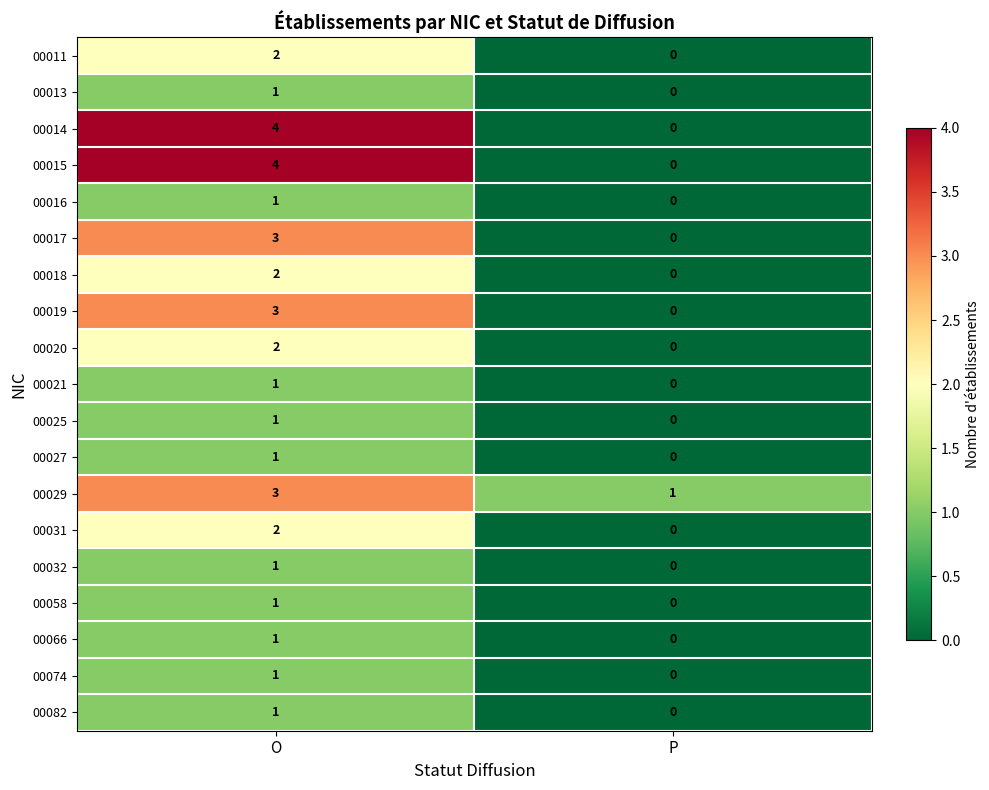

What is the sum of all 00014 values?

4